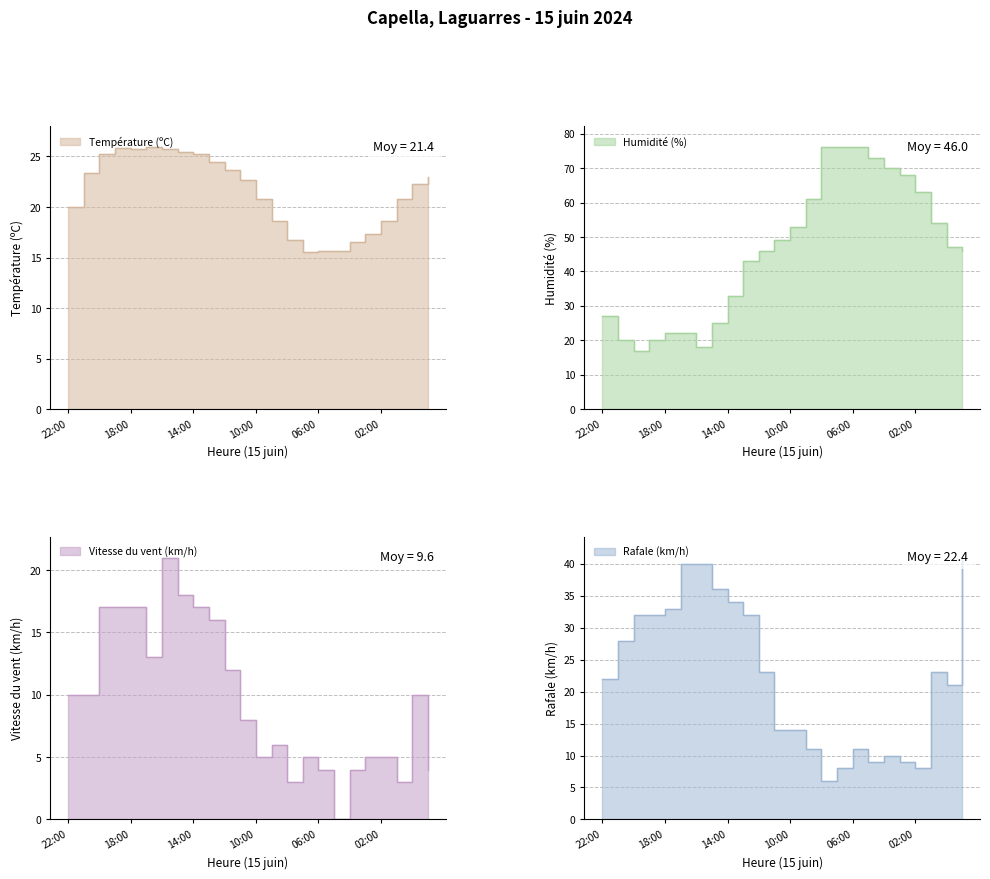

Between which two adjacent categories do Température (ºC) and Rafale (km/h) first intersect?

13:00 and 12:00